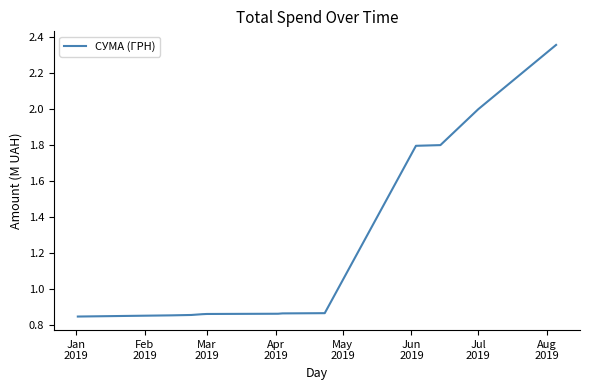

What is the difference between the maximum and minimum values?

1.5